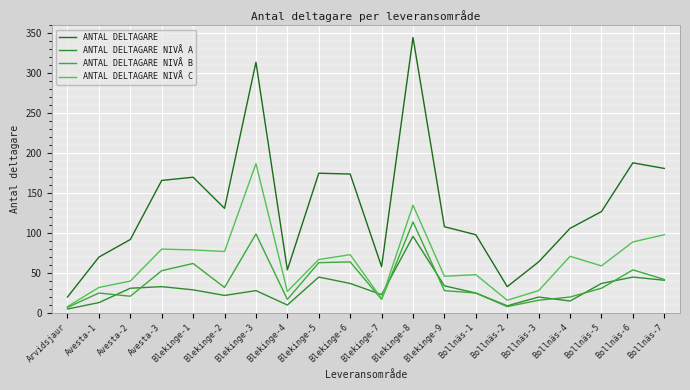

List the series in order of their peak value, lowest first.

ANTAL DELTAGARE NIVÅ A, ANTAL DELTAGARE NIVÅ B, ANTAL DELTAGARE NIVÅ C, ANTAL DELTAGARE